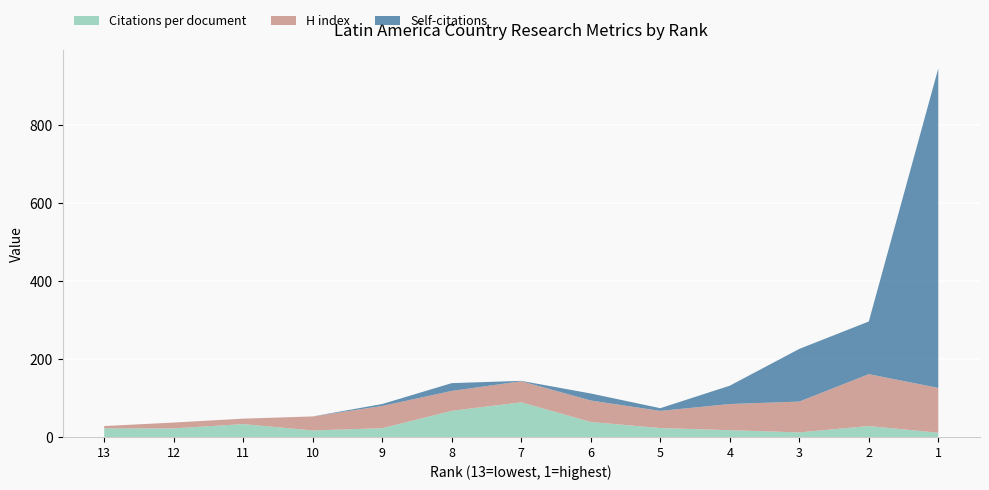

Reading right to left, extract all data points from this chart.

H index: 1=115.0	2=133.0	3=79.0	4=67.0	5=44.0	6=55.0	7=54.0	8=51.0	9=57.0	10=36.0	11=14.0	12=15.0	13=6.0
Citations per document: 1=10.8	2=28.0	3=11.7	4=17.4	5=22.8	6=38.4	7=88.9	8=67.0	9=22.5	10=16.7	11=33.0	12=22.0	13=22.0
Self-citations: 1=819.0	2=135.0	3=135.0	4=47.0	5=7.0	6=18.0	7=1.0	8=20.0	9=5.0	10=0.0	11=0.0	12=0.0	13=0.0